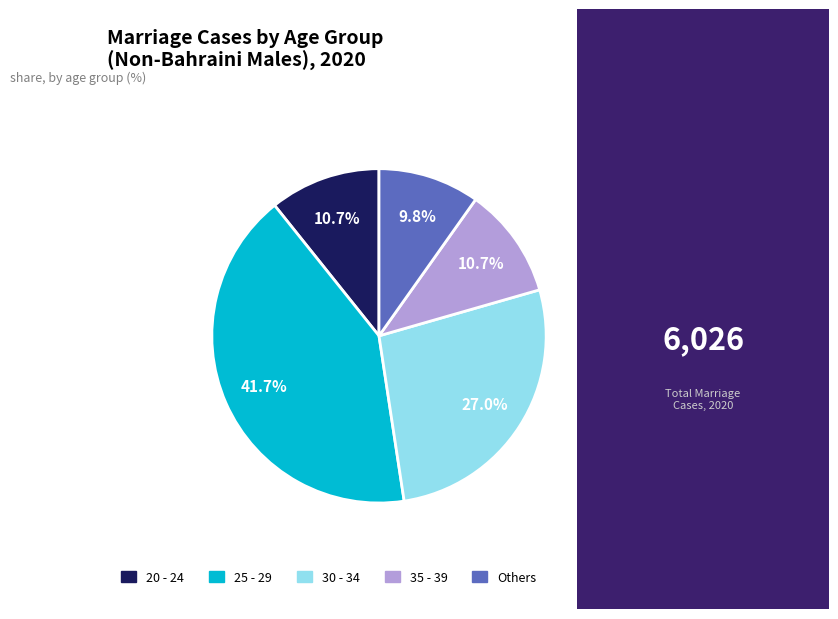

How many segments does this pie chart have?

5